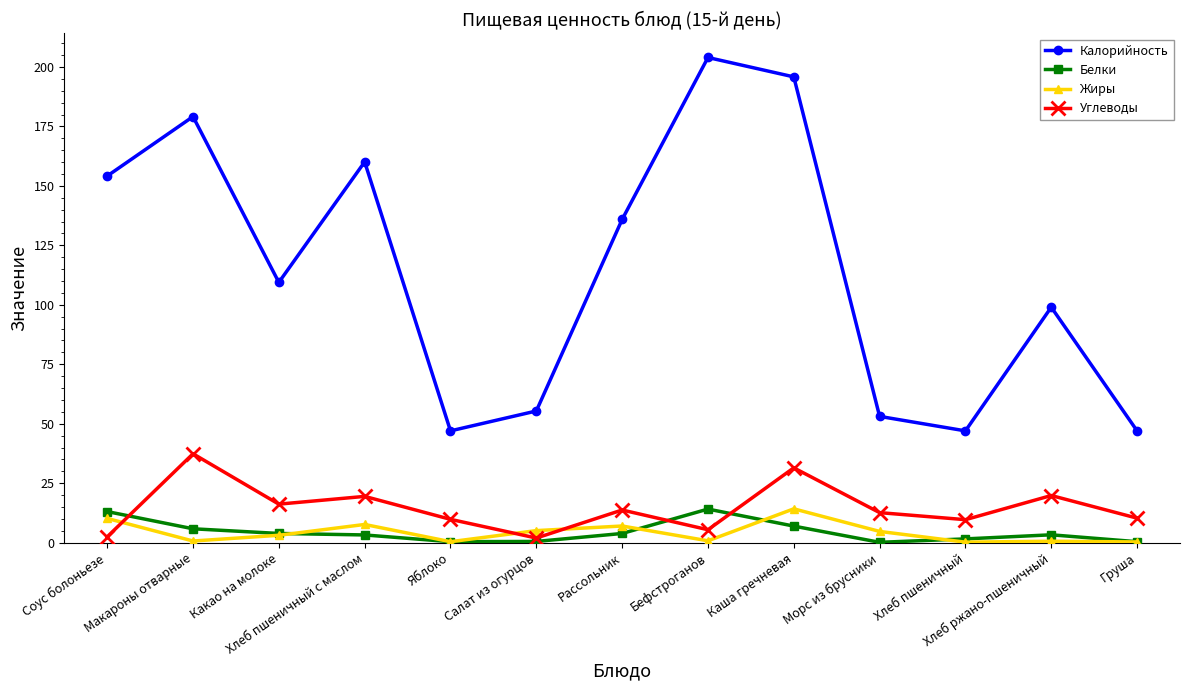

What is the difference between the maximum and minimum values in the Калорийность series?

157.0